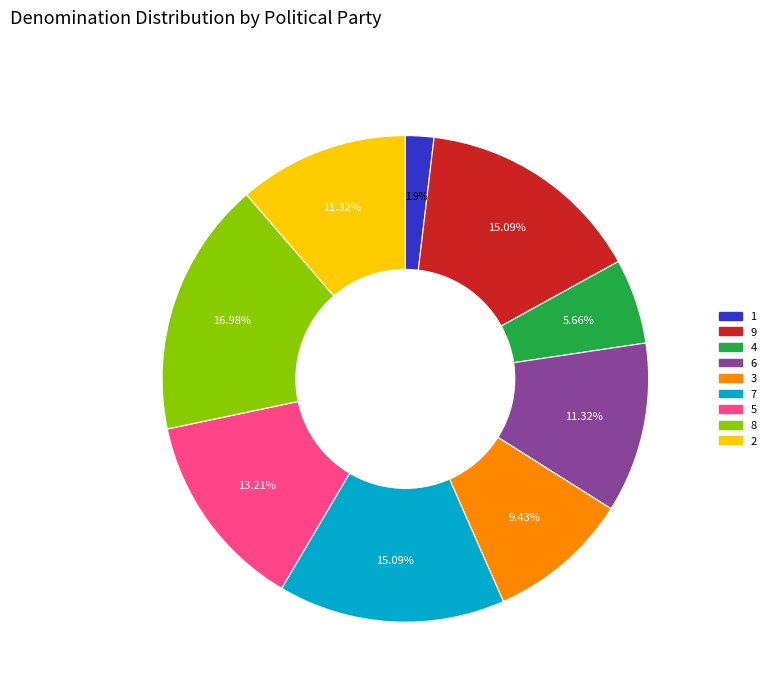

True or false: 6 accounts for 17% of the total.

False